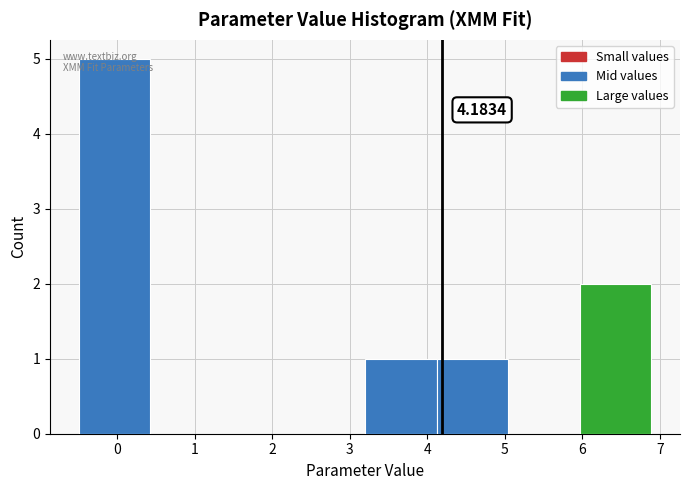

Which range on the x-axis has the tallest bar?

-0.5 to 0.4